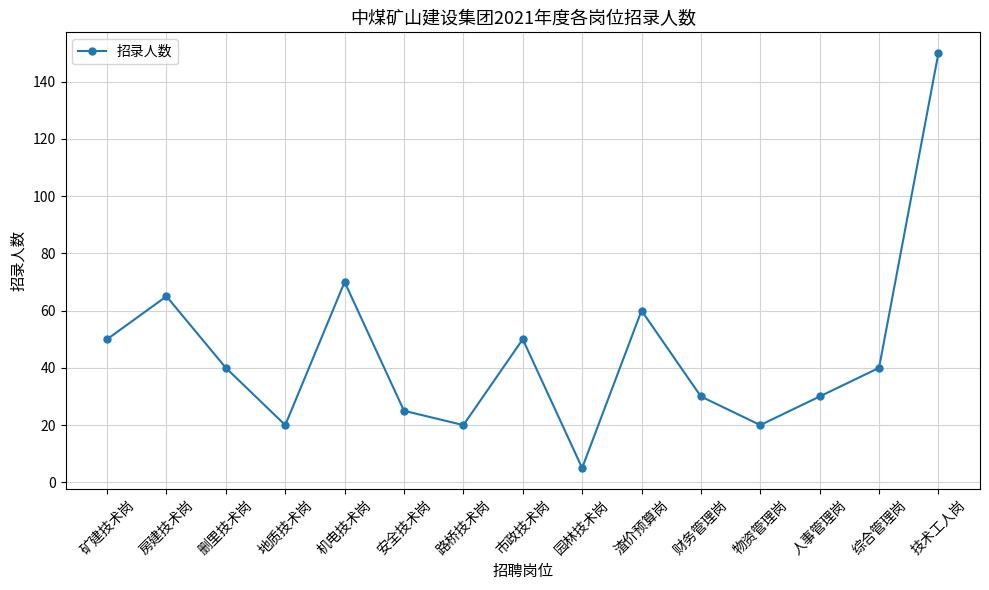

What is the value of the 1st point from the left?

50